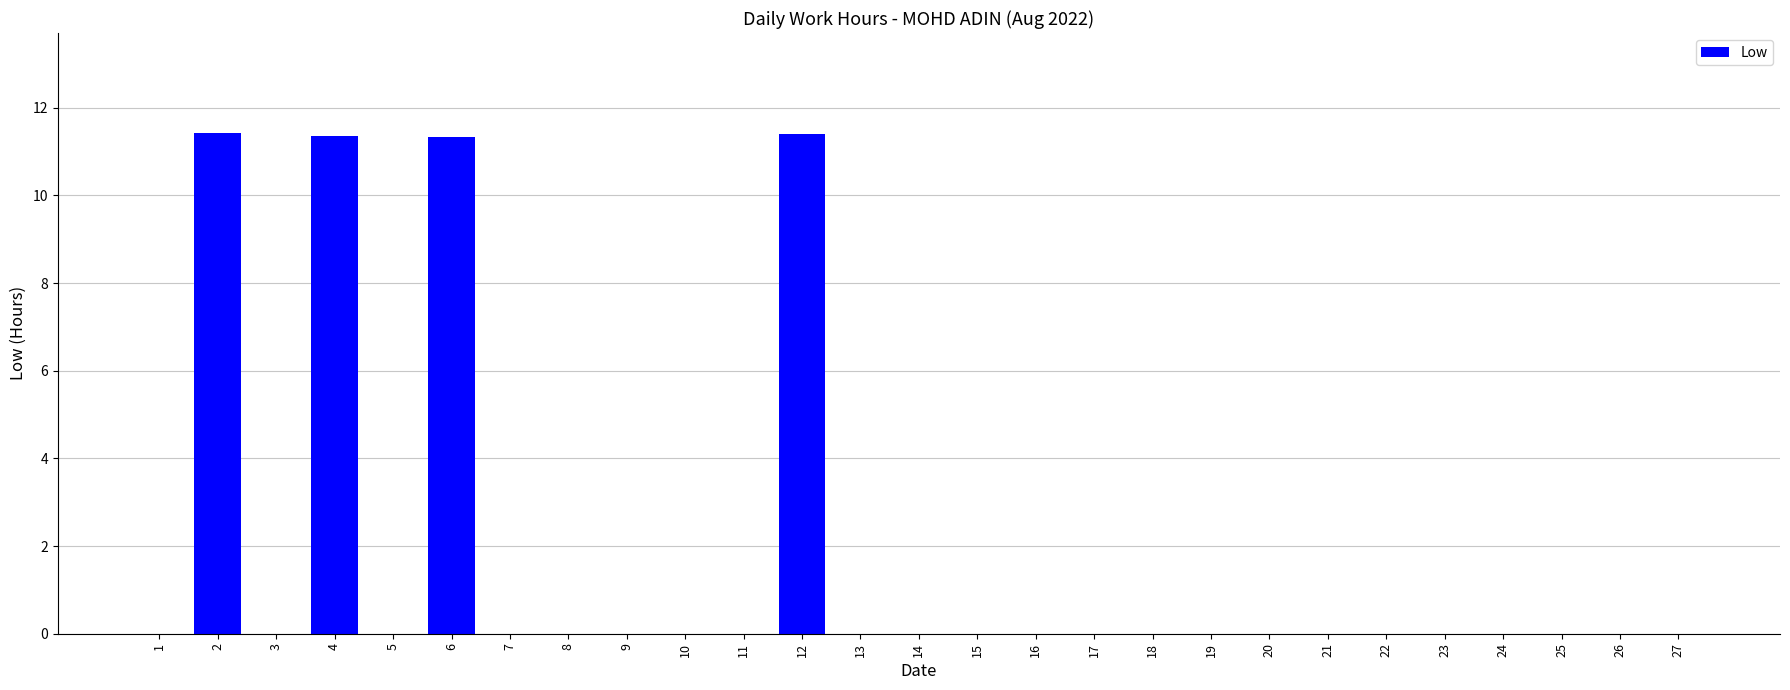

What is the sum of all values?

45.5